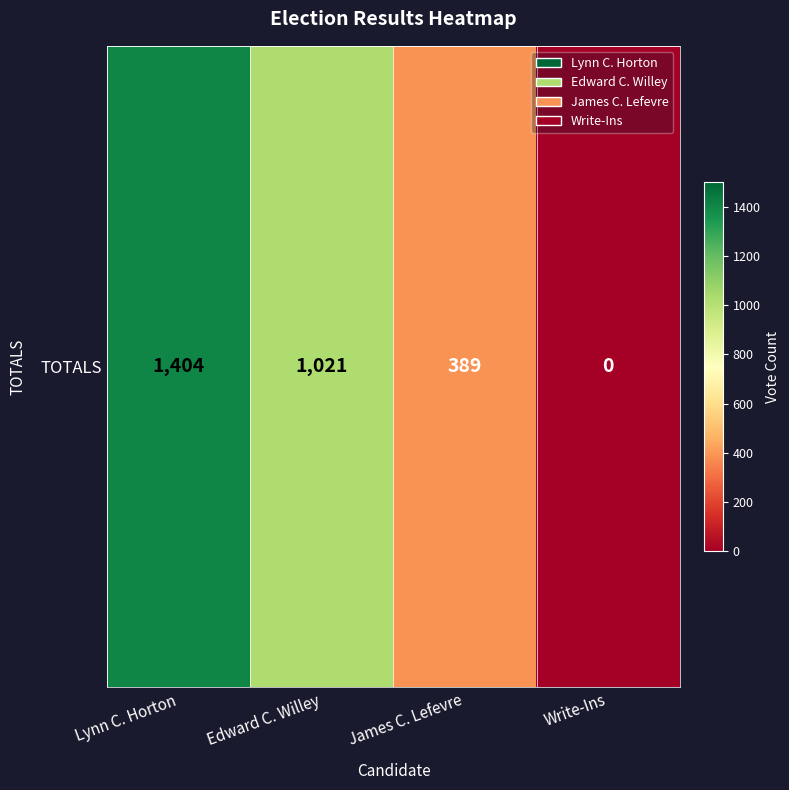

What is the difference between the values at James C. Lefevre and Lynn C. Horton?

1015